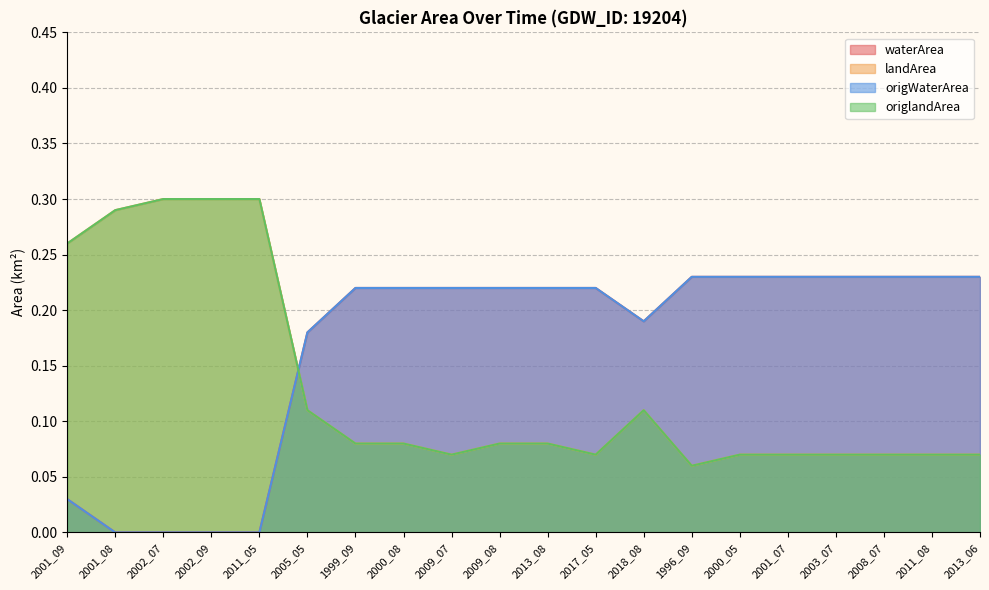

Reading left to right, list all the values displayed in this chart.

waterArea: 2001_09=0.0	2001_08=0.0	2002_07=0.0	2002_09=0.0	2011_05=0.0	2005_05=0.2	1999_09=0.2	2000_08=0.2	2009_07=0.2	2009_08=0.2	2013_08=0.2	2017_05=0.2	2018_08=0.2	1996_09=0.2	2000_05=0.2	2001_07=0.2	2003_07=0.2	2008_07=0.2	2011_08=0.2	2013_06=0.2
landArea: 2001_09=0.3	2001_08=0.3	2002_07=0.3	2002_09=0.3	2011_05=0.3	2005_05=0.1	1999_09=0.1	2000_08=0.1	2009_07=0.1	2009_08=0.1	2013_08=0.1	2017_05=0.1	2018_08=0.1	1996_09=0.1	2000_05=0.1	2001_07=0.1	2003_07=0.1	2008_07=0.1	2011_08=0.1	2013_06=0.1
origWaterArea: 2001_09=0.0	2001_08=0.0	2002_07=0.0	2002_09=0.0	2011_05=0.0	2005_05=0.2	1999_09=0.2	2000_08=0.2	2009_07=0.2	2009_08=0.2	2013_08=0.2	2017_05=0.2	2018_08=0.2	1996_09=0.2	2000_05=0.2	2001_07=0.2	2003_07=0.2	2008_07=0.2	2011_08=0.2	2013_06=0.2
origlandArea: 2001_09=0.3	2001_08=0.3	2002_07=0.3	2002_09=0.3	2011_05=0.3	2005_05=0.1	1999_09=0.1	2000_08=0.1	2009_07=0.1	2009_08=0.1	2013_08=0.1	2017_05=0.1	2018_08=0.1	1996_09=0.1	2000_05=0.1	2001_07=0.1	2003_07=0.1	2008_07=0.1	2011_08=0.1	2013_06=0.1